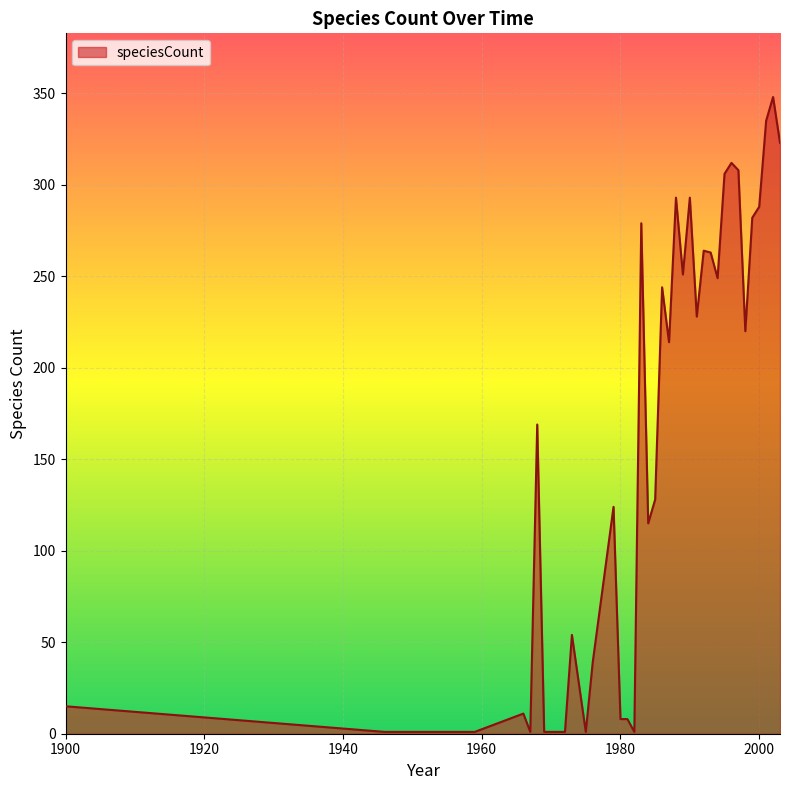

What is the difference between the maximum and minimum values?

347